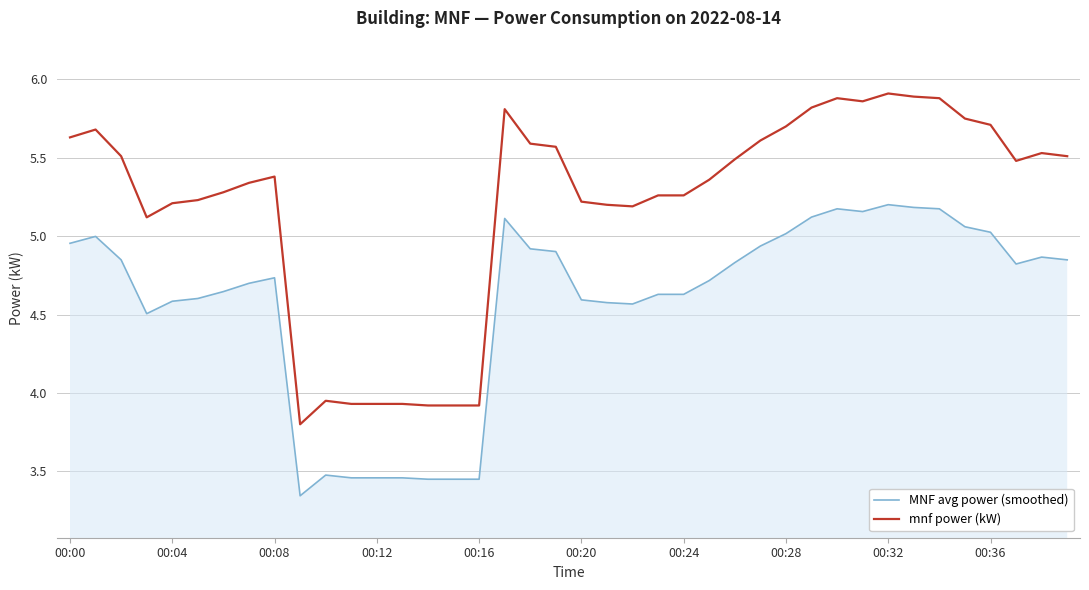

True or false: MNF avg power (smoothed) and mnf power (kW) intersect in this chart.

False